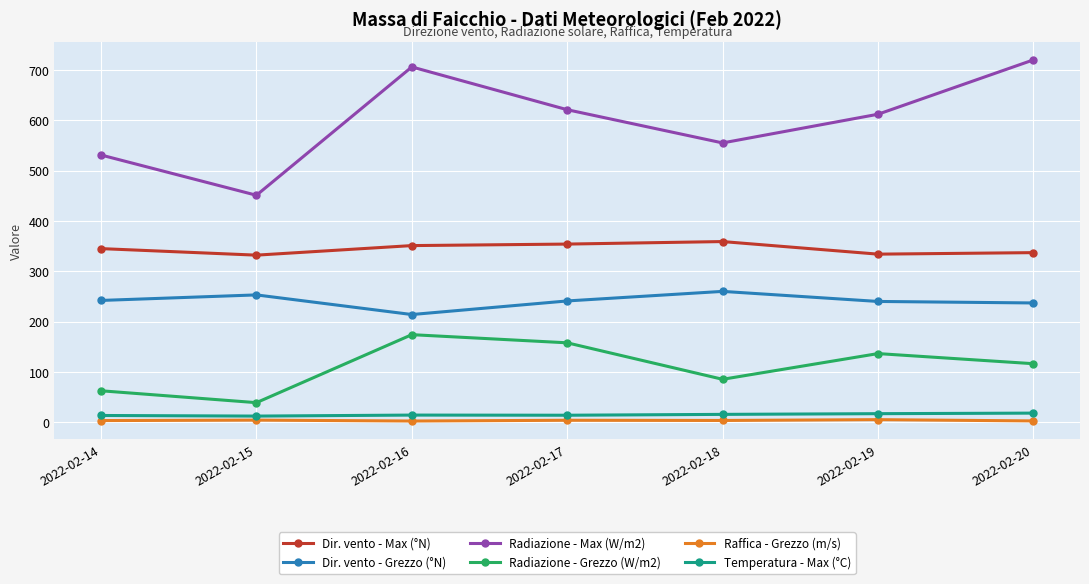

Which category has the lowest value in the Radiazione - Max (W/m2) series?

2022-02-15